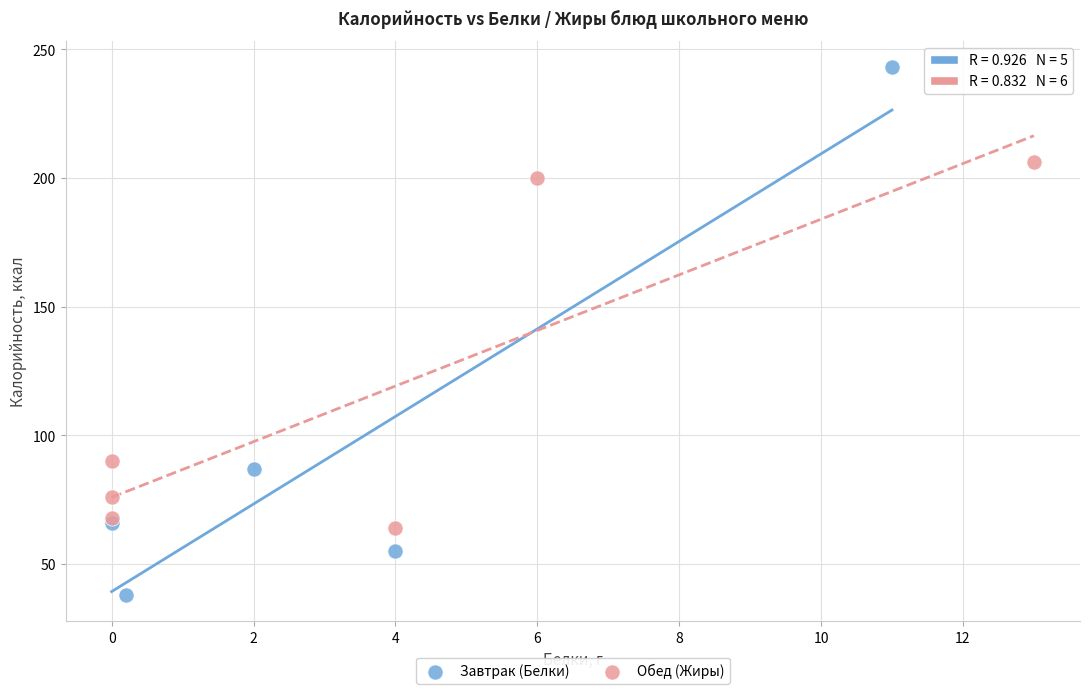

Which series contains the highest Y value?

Завтрак (Белки)